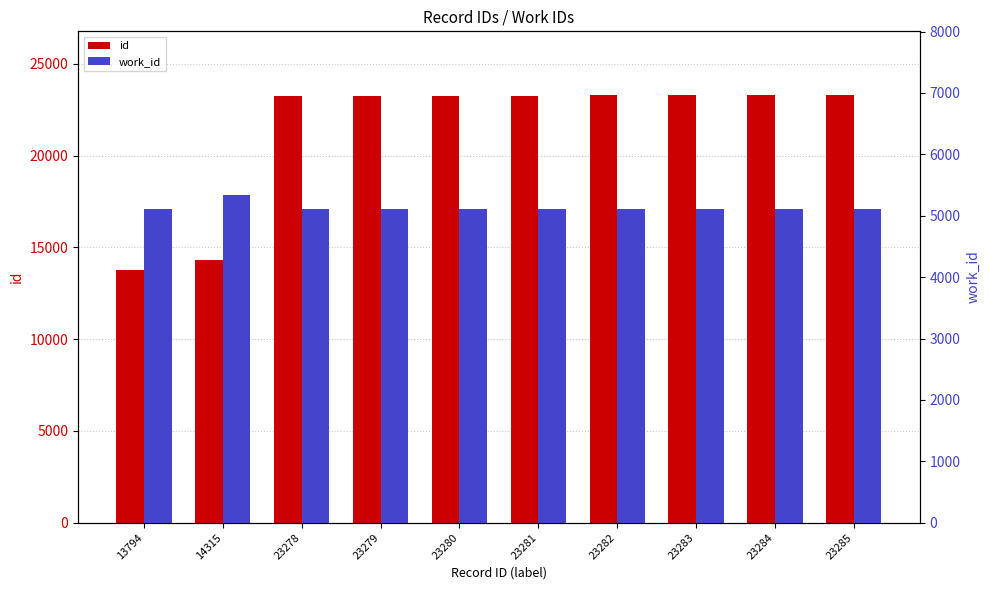

What is the smallest value displayed?

5107